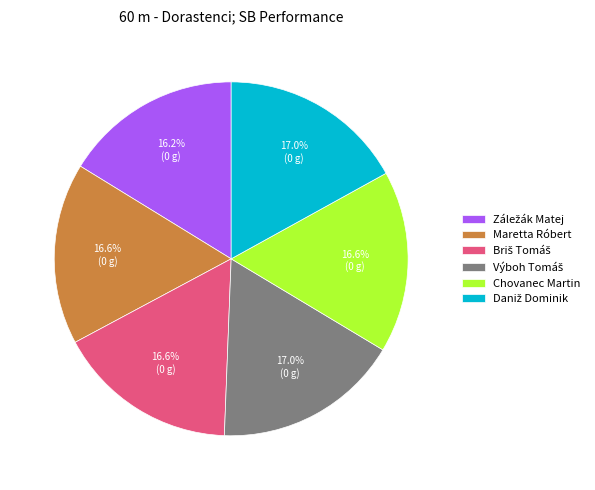

Is there a majority slice in this chart?

No